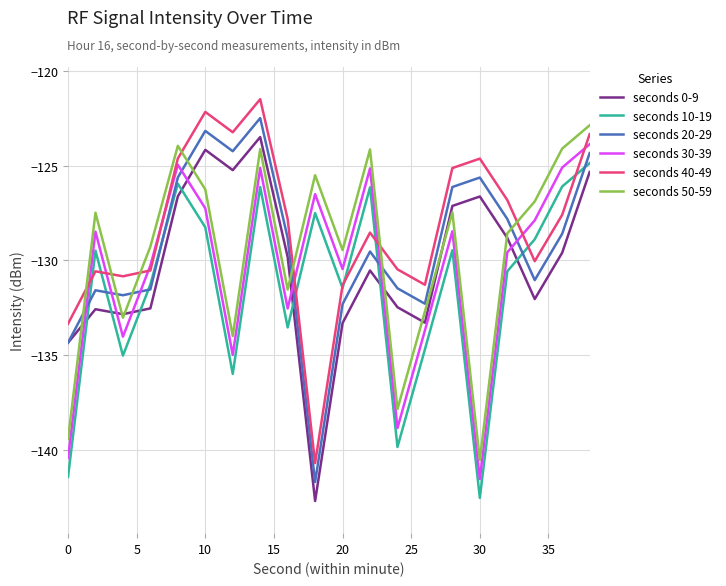

Which series has the largest total across all categories?

seconds 40-49